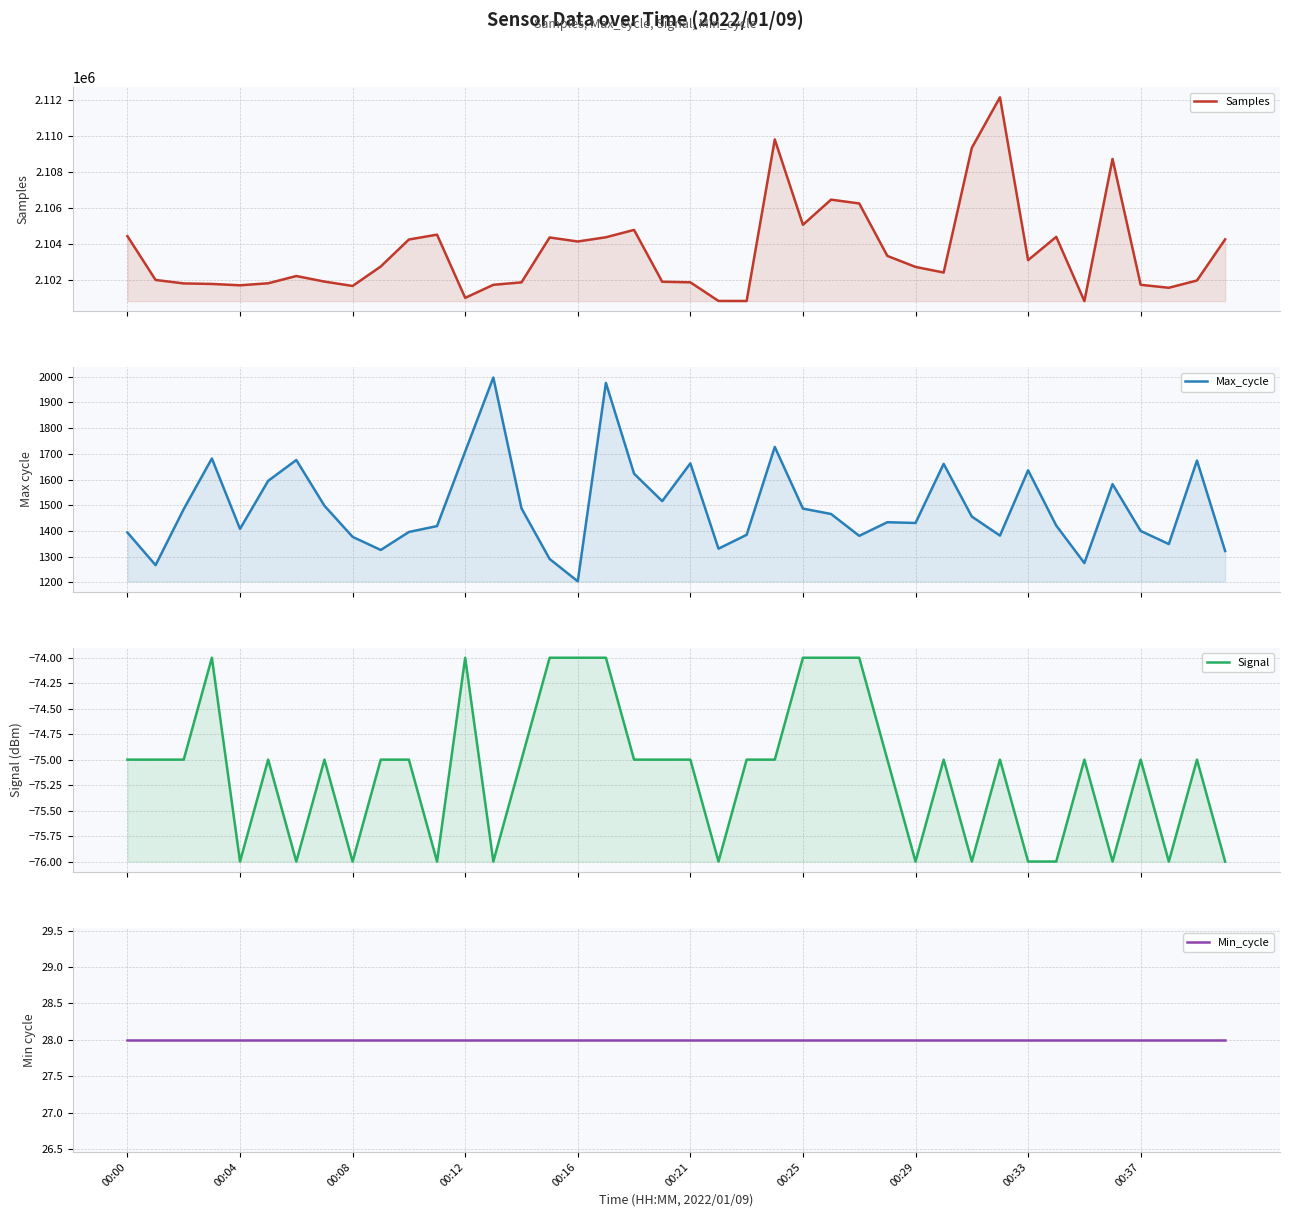

At which category is the sum across all series the highest?

31